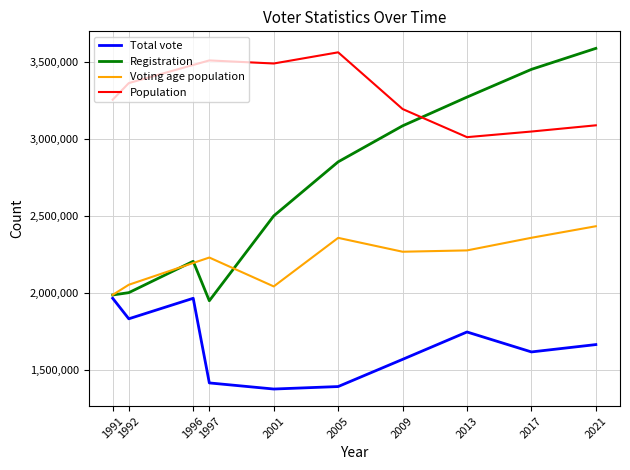

True or false: Total vote and Registration intersect in this chart.

False